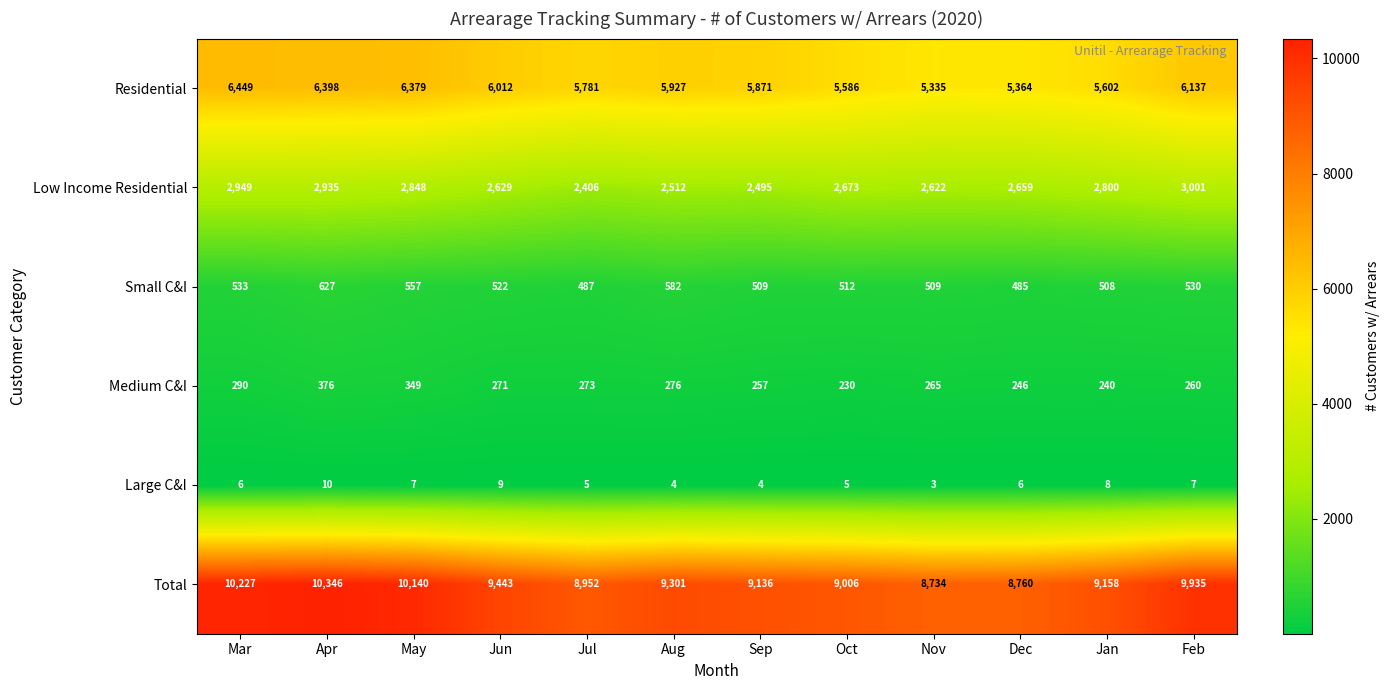

Which series has the largest total across all categories?

Total